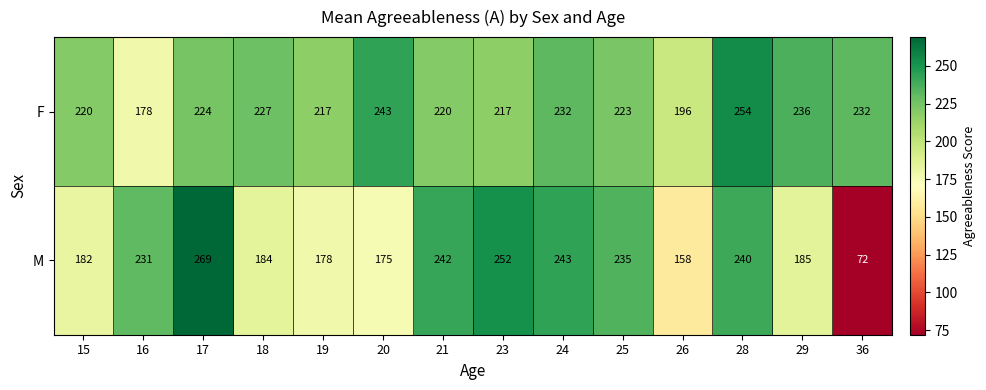

What is the smallest value displayed?

72